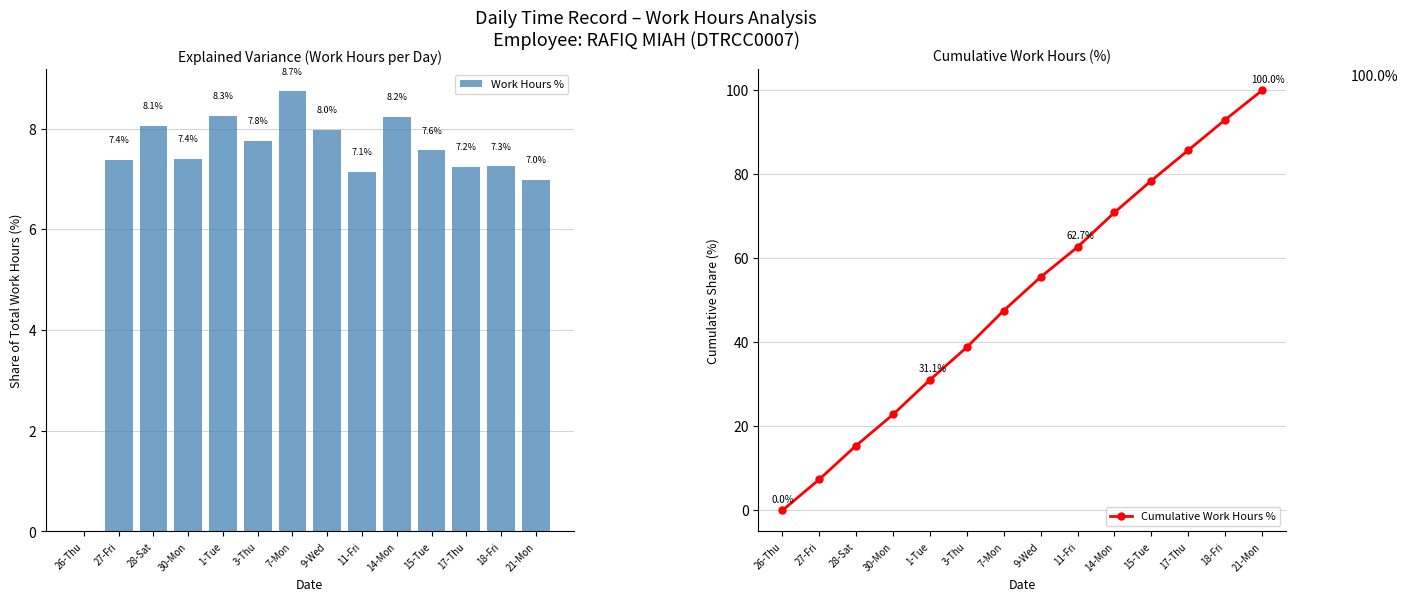

Which series changed the most between 1-Tue and 21-Mon?

Cumulative Work Hours %